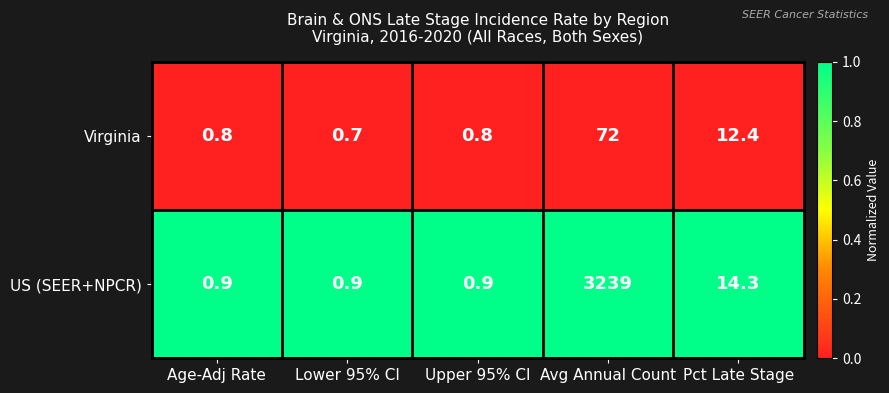

The value of Virginia at Upper 95% CI is 0.8. True or false?

True